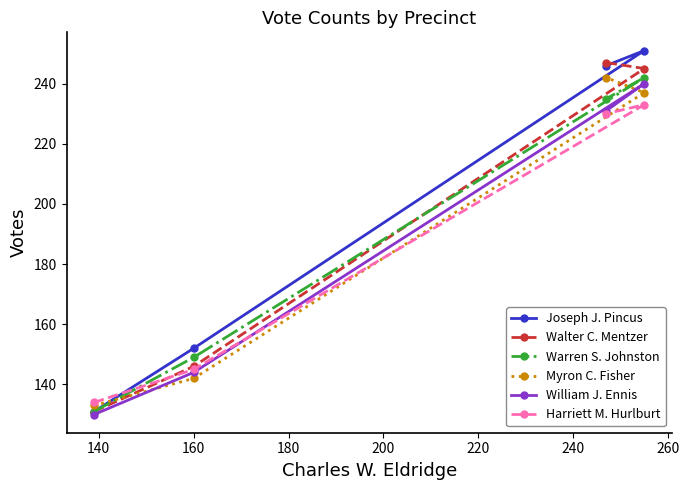

What is the value of the Warren S. Johnston point at the 2nd from the left?

149